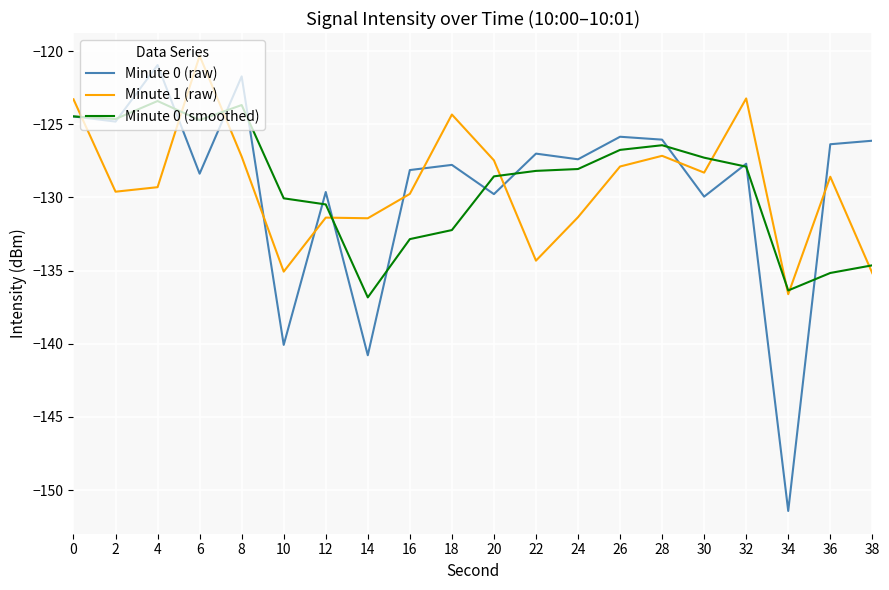

At which category does Minute 0 (raw) reach its first local valley?

2